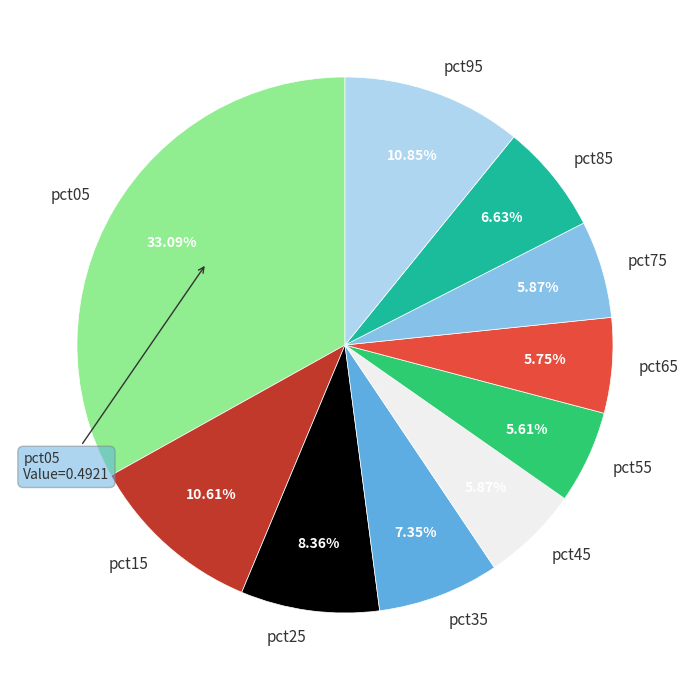

Do pct35 and pct45 together represent more than half of the pie?

No